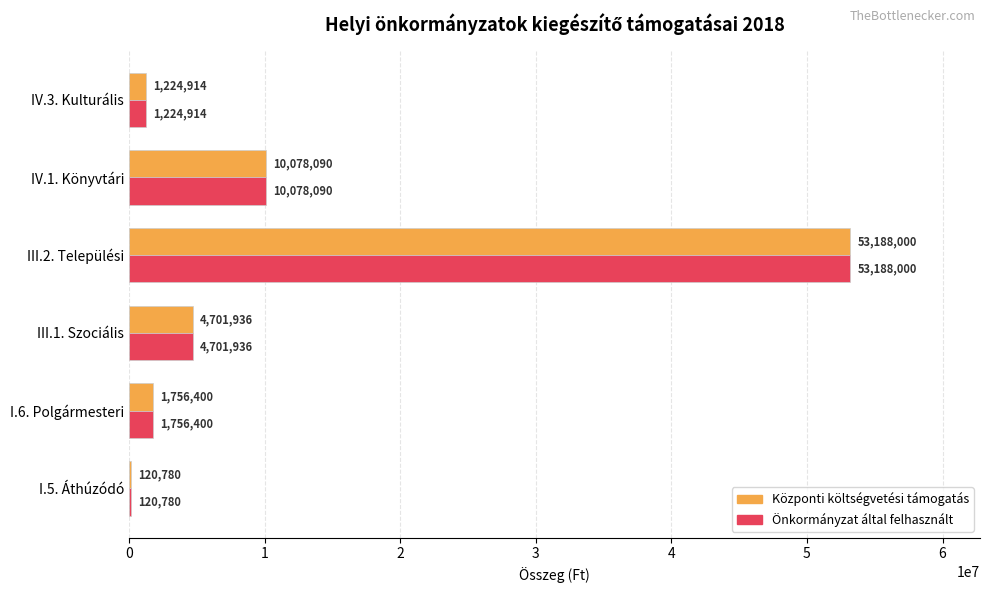

Count the number of categories in the chart.

6